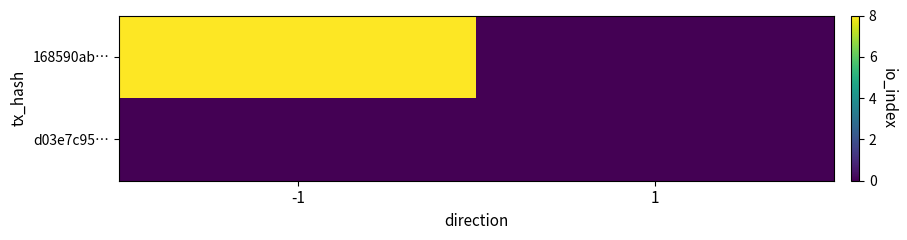

At which category is the sum across all series the highest?

-1